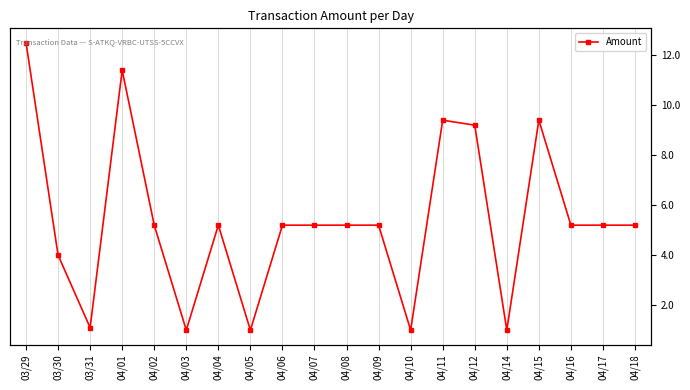

The chart shows a value of 3.6 at 04/12. True or false?

False